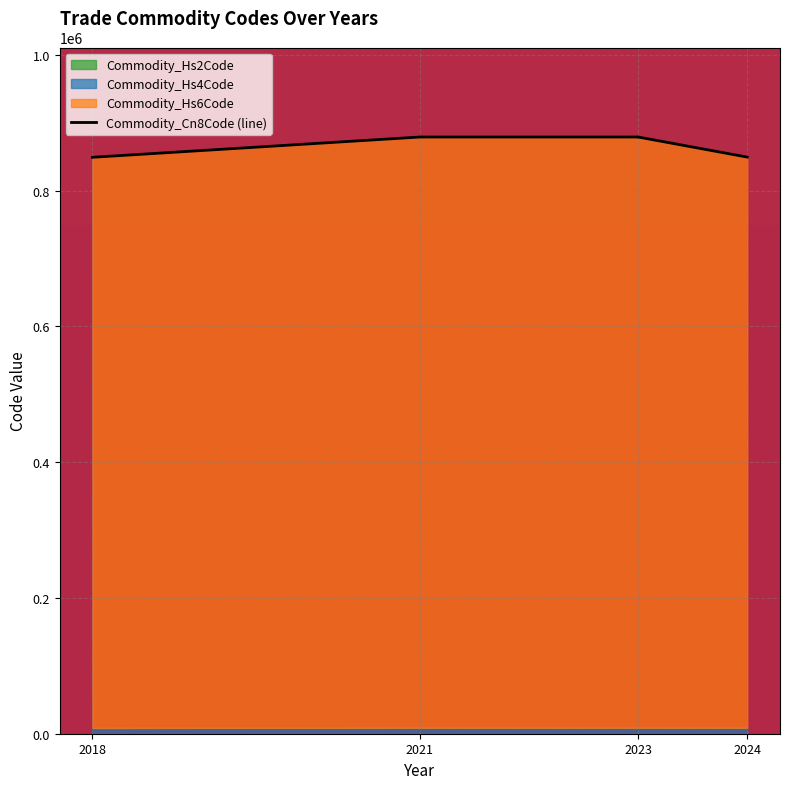

Which category has the highest value across all series?

2023